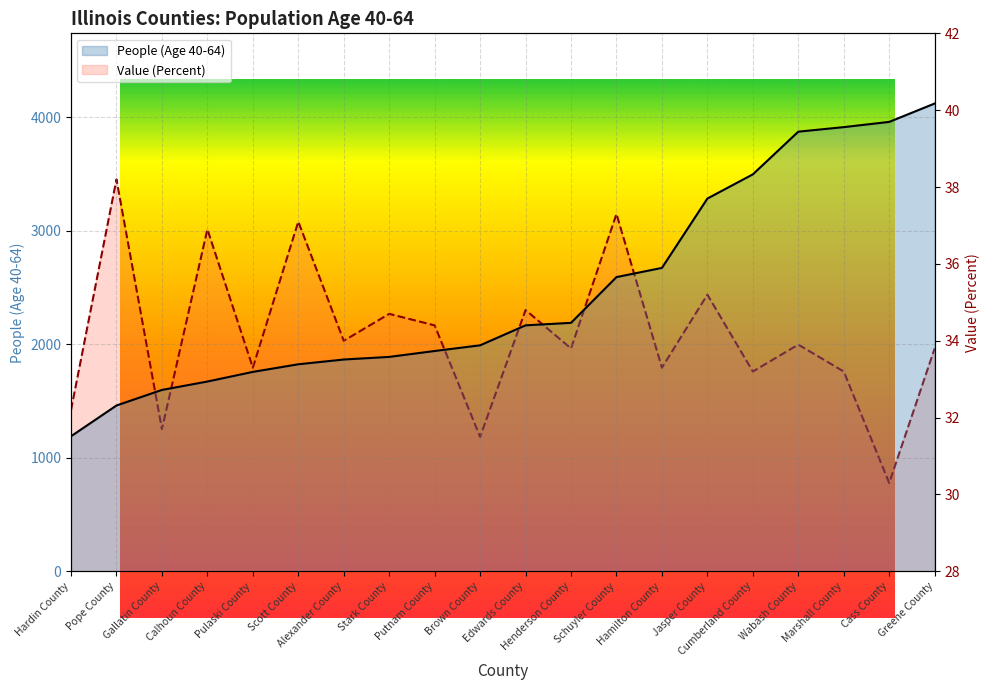

What is the spread (max minus min) of values at Marshall County?

3879.8